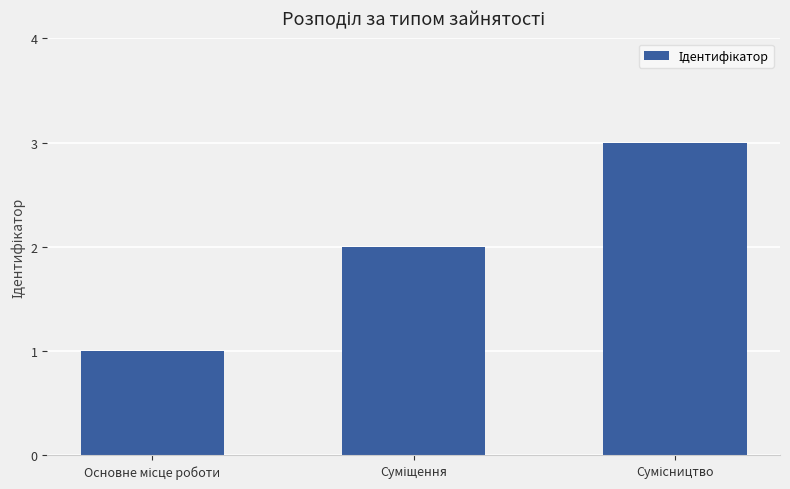

What is the smallest value displayed?

1